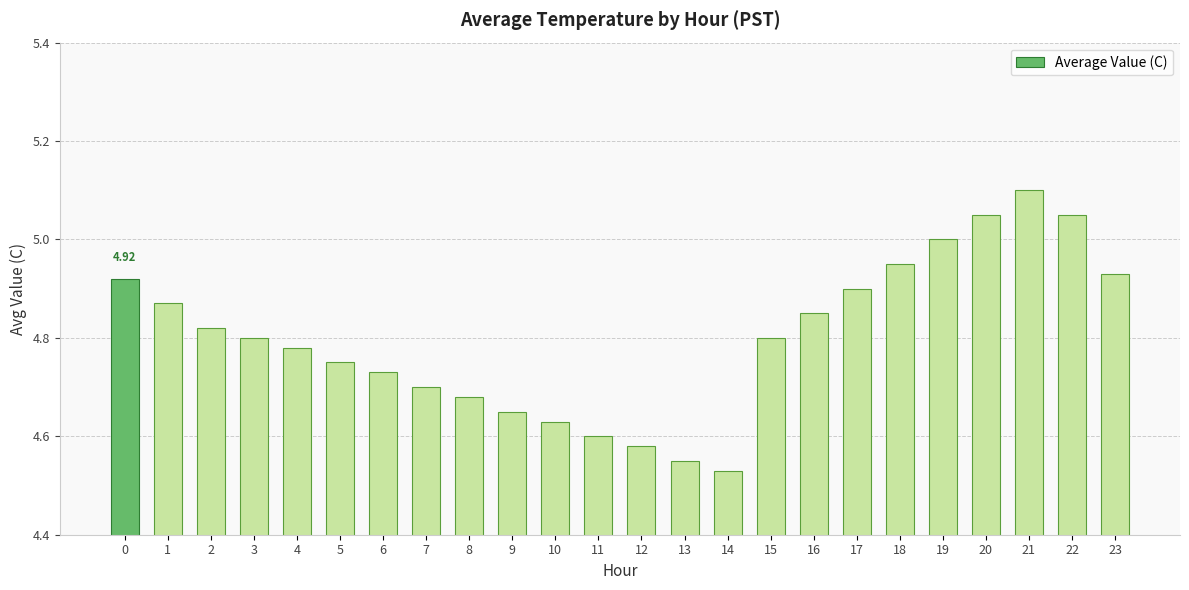

At which label is the value closest to 4?

14